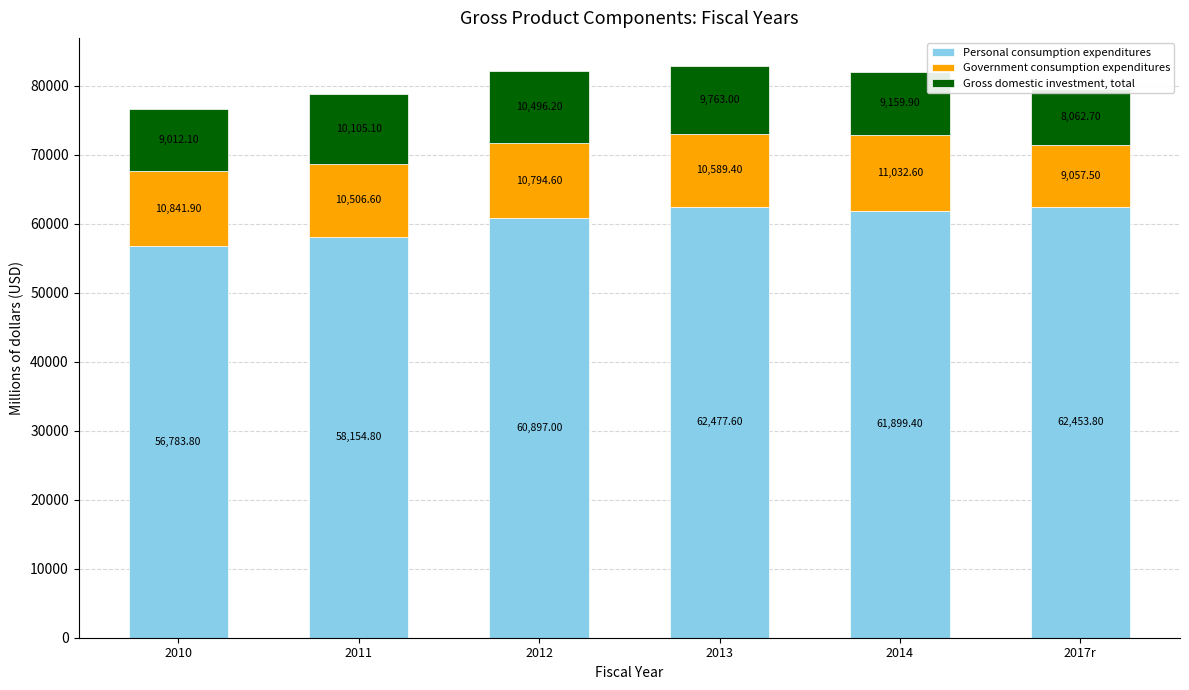

What is the label of the 4th bar from the left?

2013